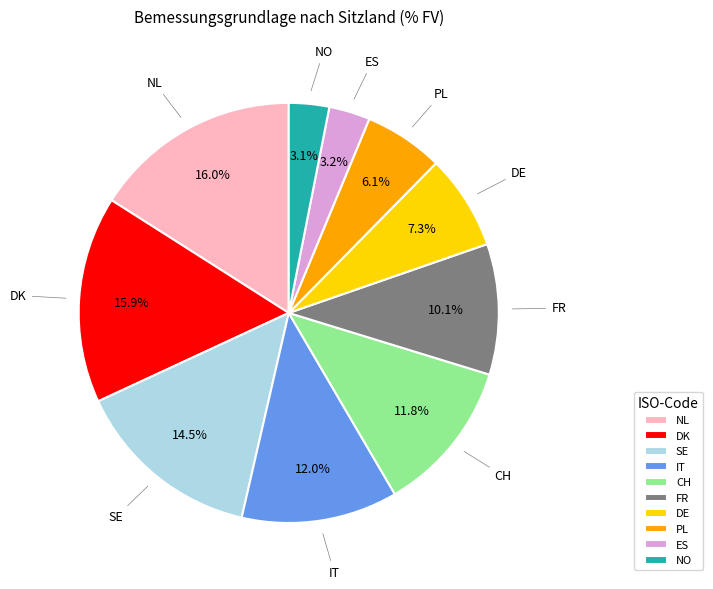

Is ES the majority of the pie?

No